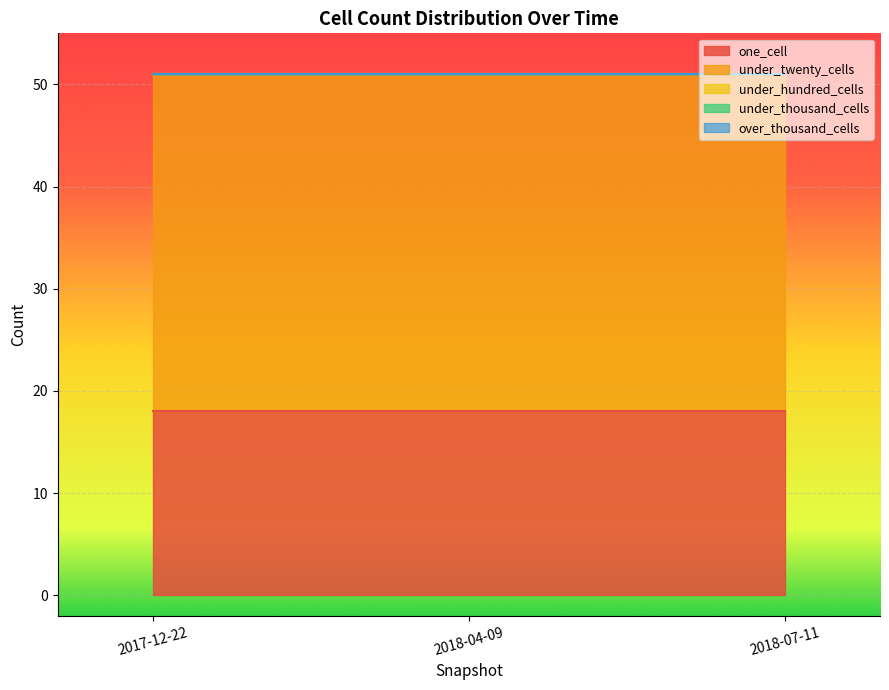

What is the sum of the under_twenty_cells values at 2018-04-09 and 2018-07-11?

66